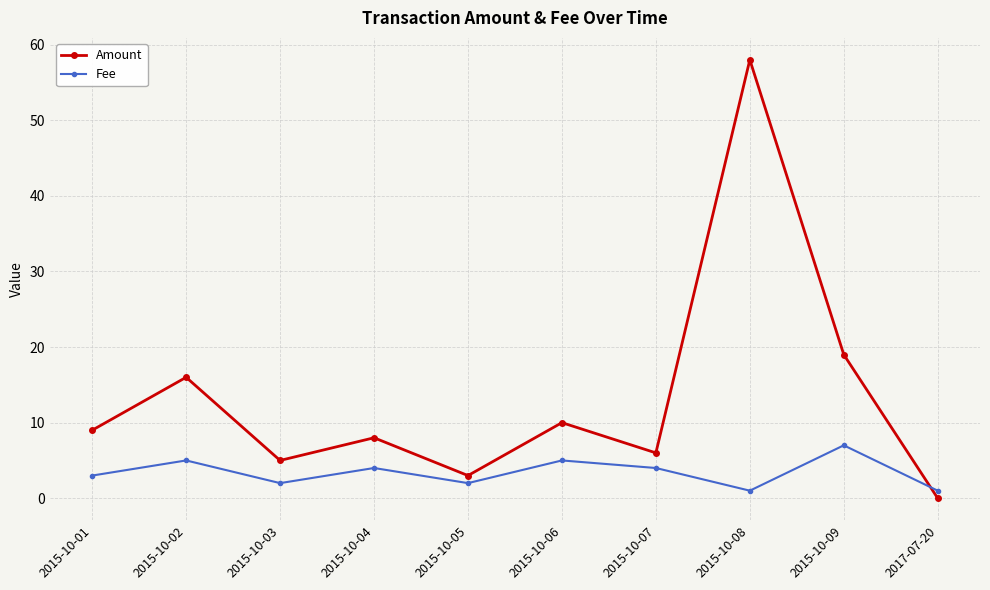

What is the label of the 5th point from the left?

2015-10-05